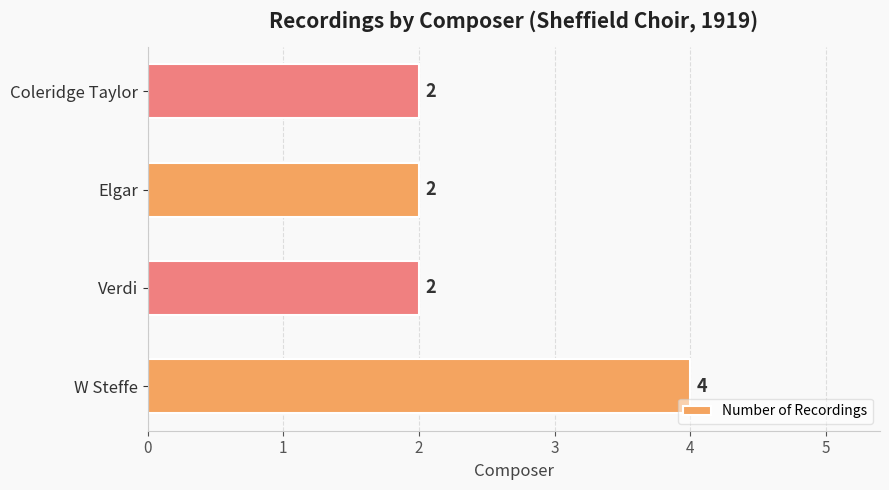

What is the sum of all values?

10